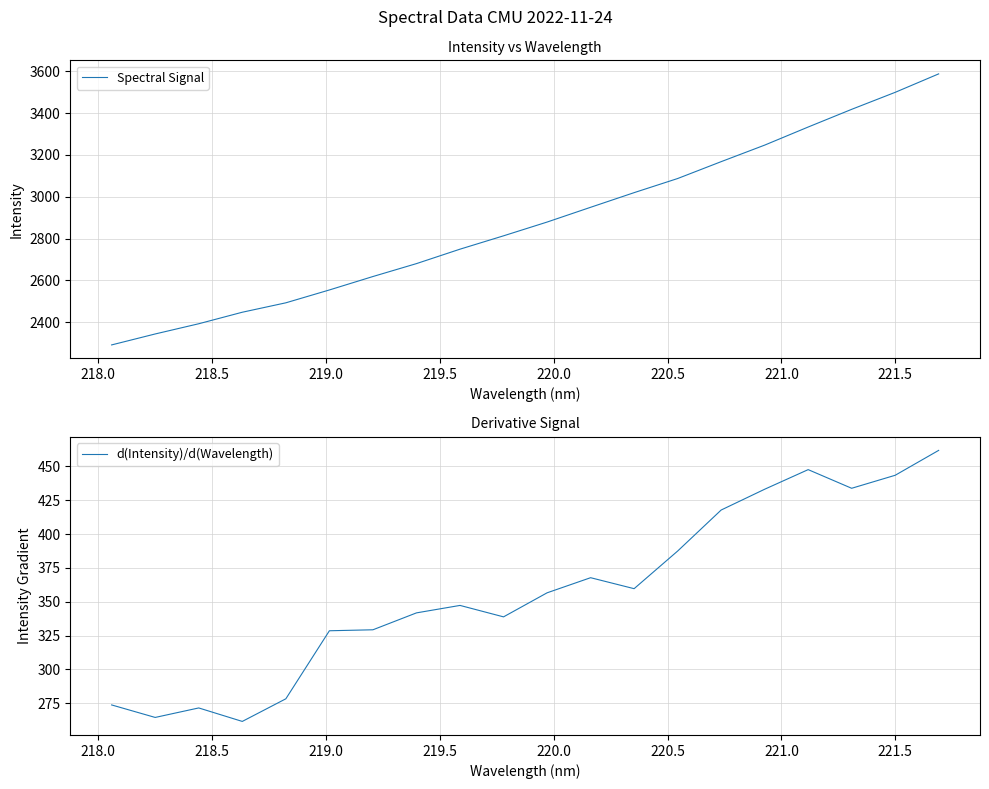

True or false: d(Intensity)/d(Wavelength) has more than 0 interior local peaks.

True